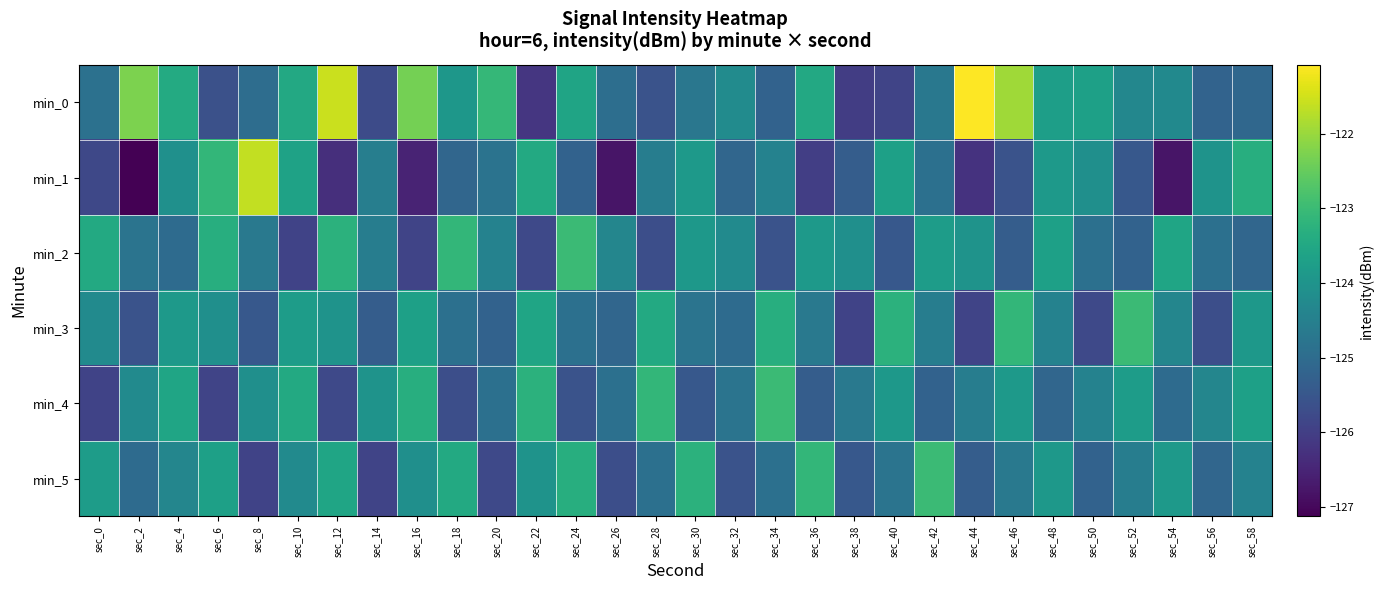

Which label corresponds to the largest value in the chart?

sec_44